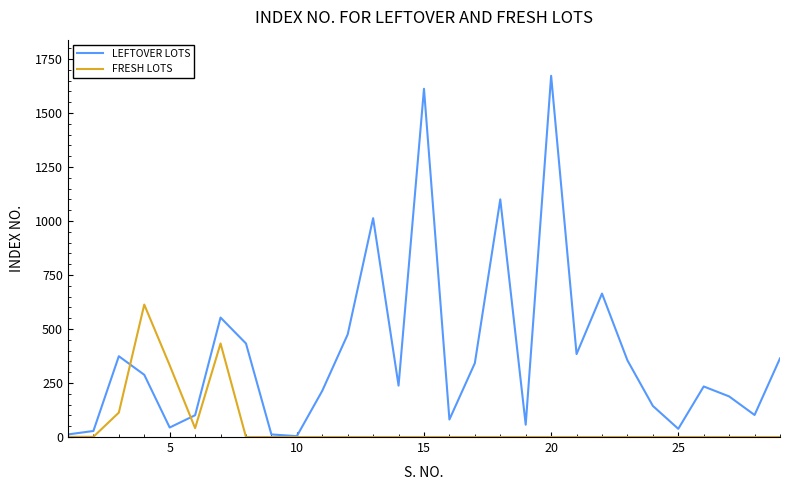

Which series has the largest range (max minus min)?

LEFTOVER LOTS